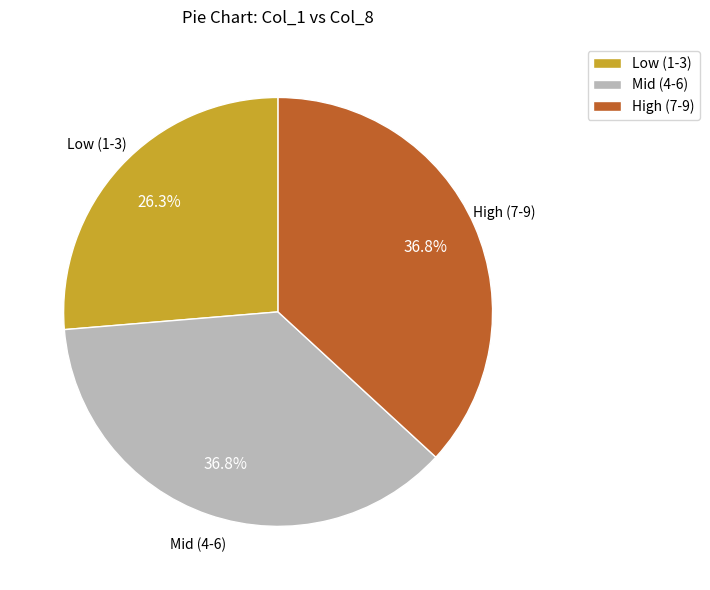

What percentage is NOT represented by Mid (4-6)?

63.2%